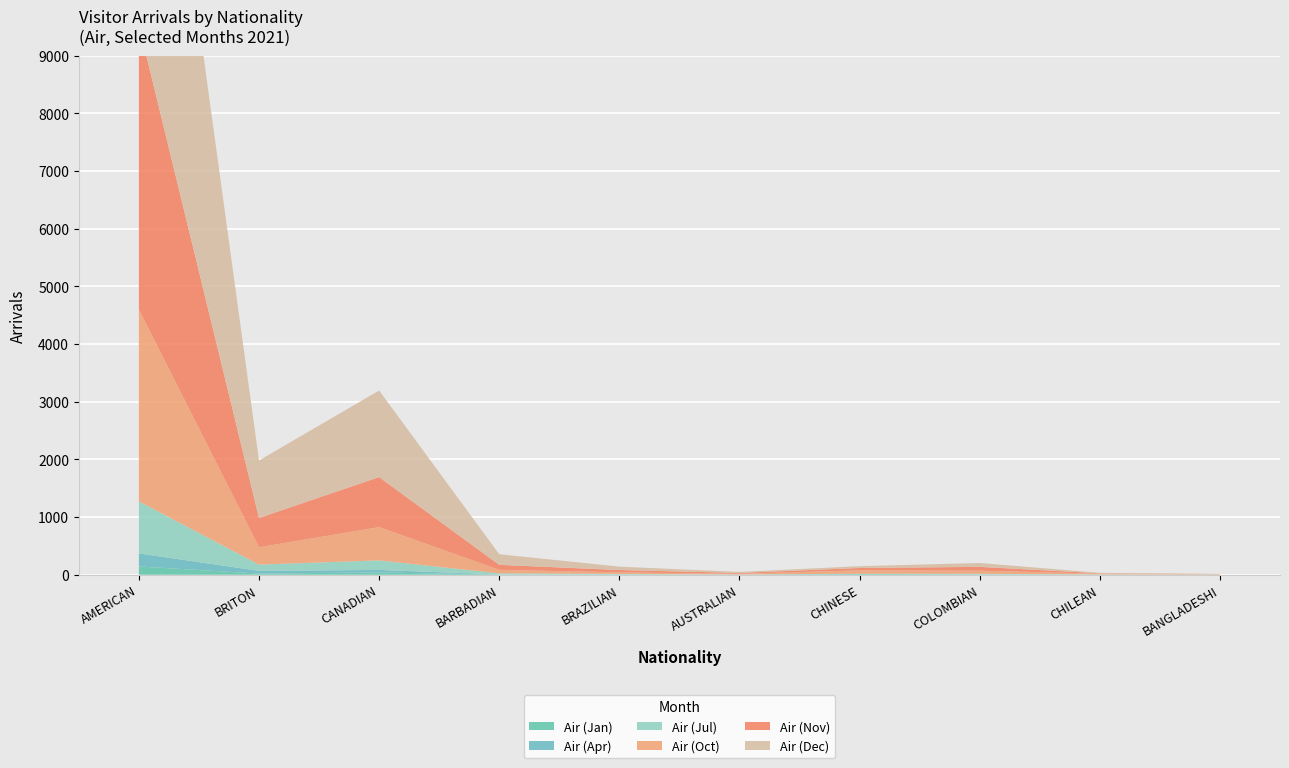

Reading right to left, list all the values displayed in this chart.

Air (Jan): 3	1	5	12	1	2	6	41	22	144
Air (Apr): 0	2	3	4	3	4	0	43	47	227
Air (Jul): 2	4	9	3	2	9	19	166	108	903
Air (Oct): 6	13	54	60	11	28	61	577	301	3325
Air (Nov): 3	6	67	39	16	40	87	868	508	4936
Air (Dec): 1	8	67	32	17	59	184	1501	997	7630